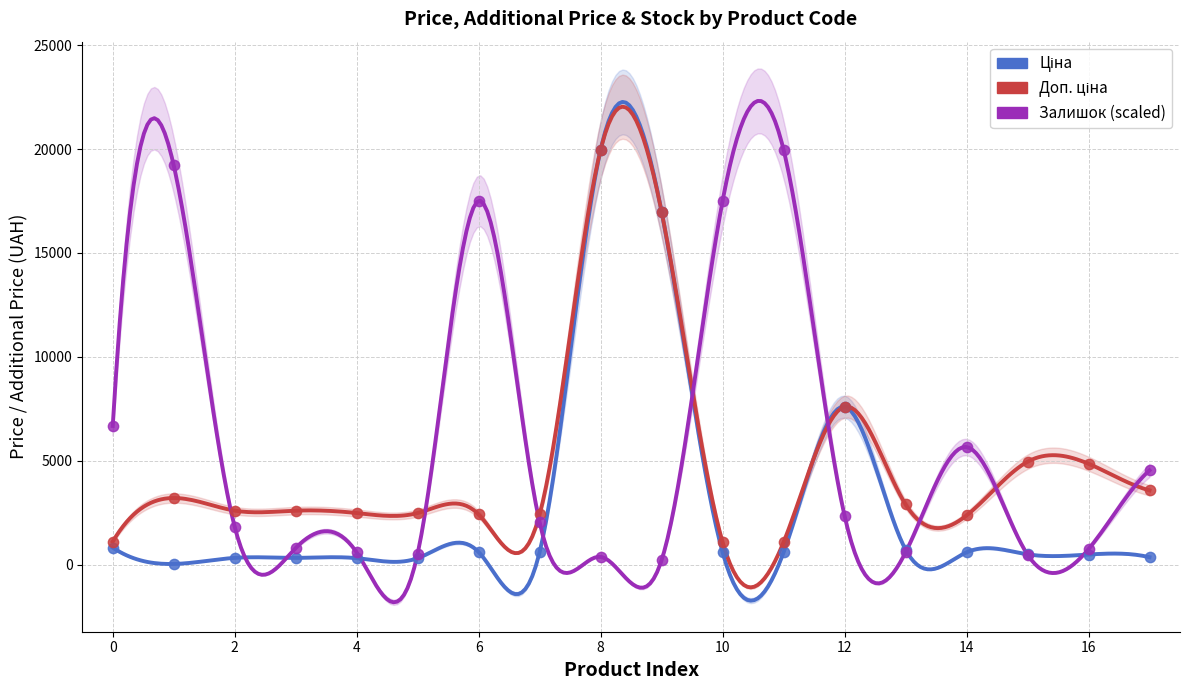

At how many categories does at least one series exceed 2757?

13